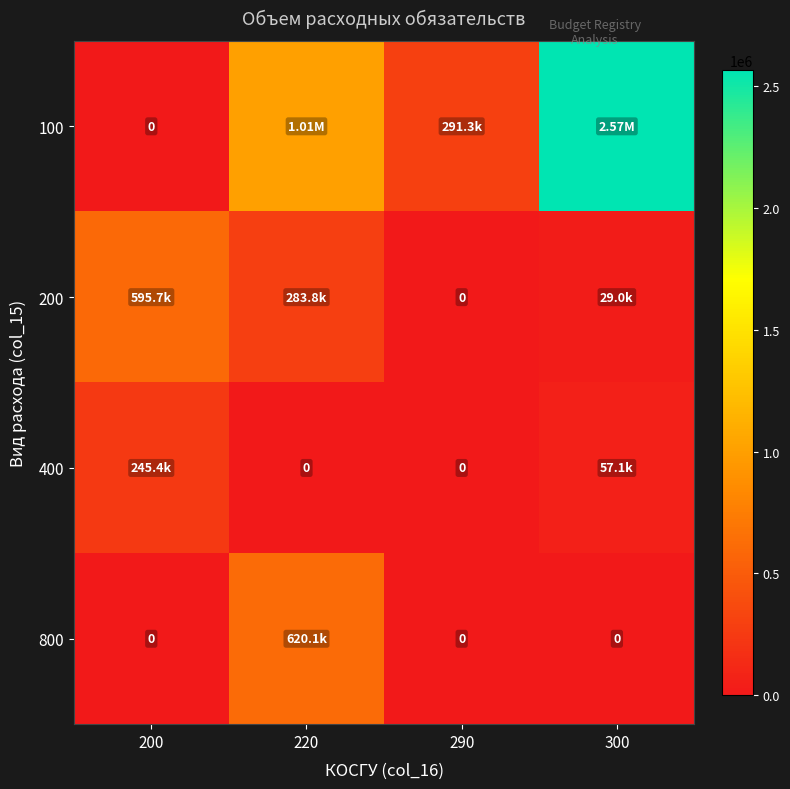

How many data points in 800 are above 0?

1